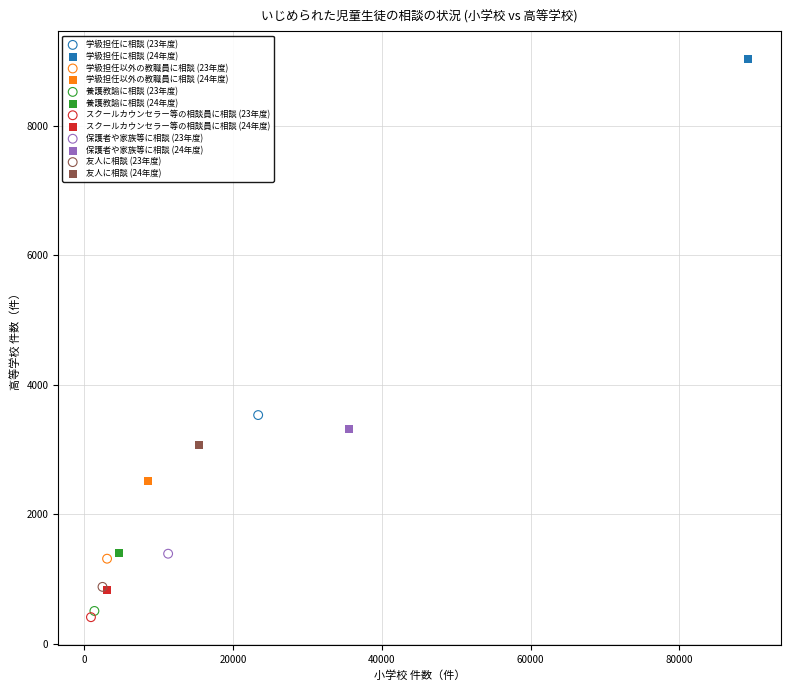

Which series reaches the maximum Y coordinate?

学級担任に相談 (24年度)